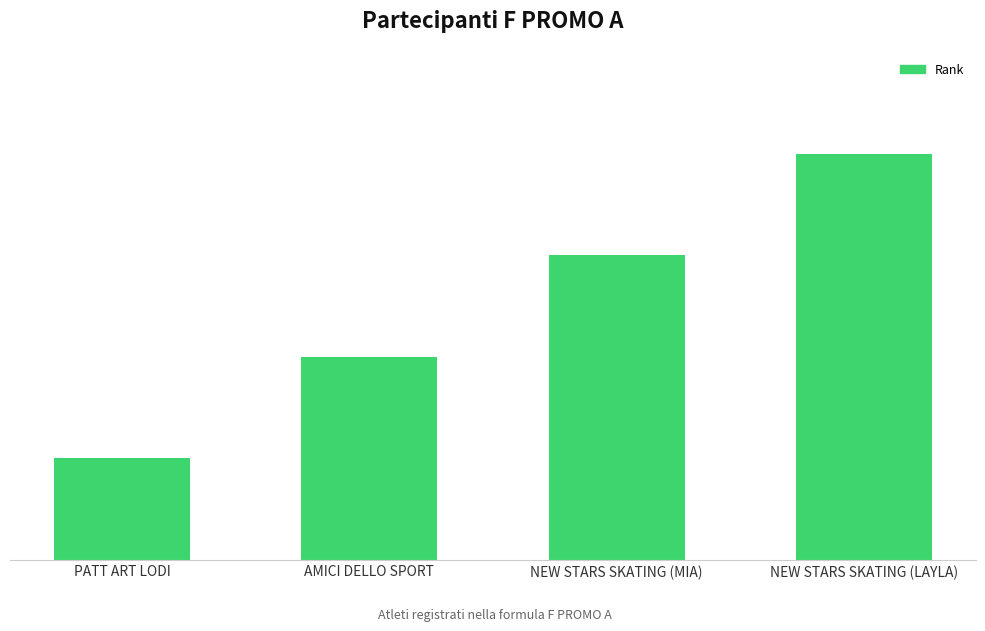

What position from the right is PATT ART LODI?

4